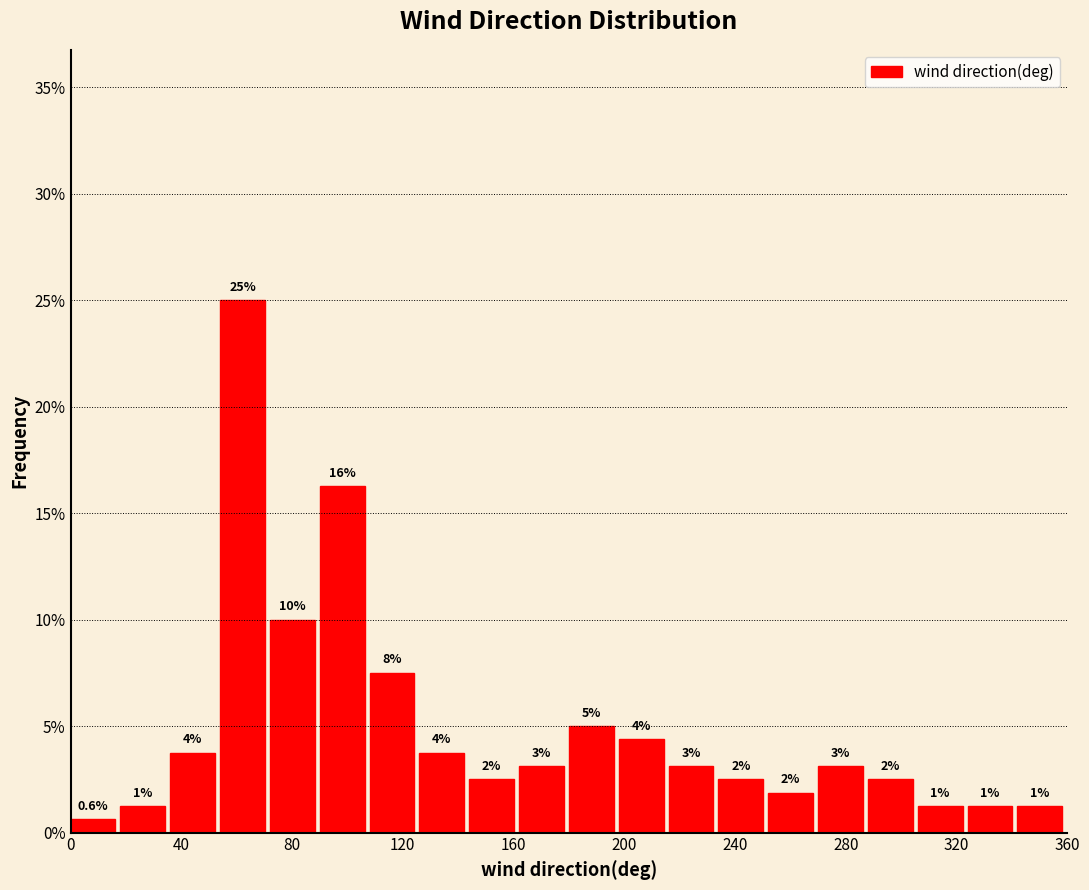

Read against the x-axis, roughly where is the centre of the tallest bar?

60